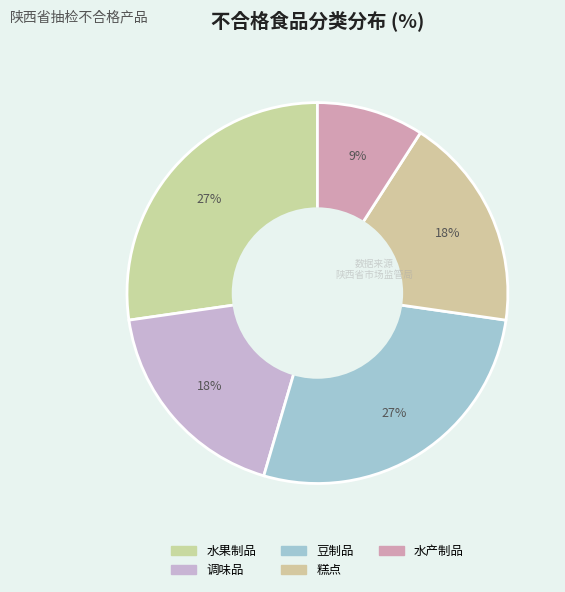

What percentage is the 调味品 slice, to the nearest percent?

18%